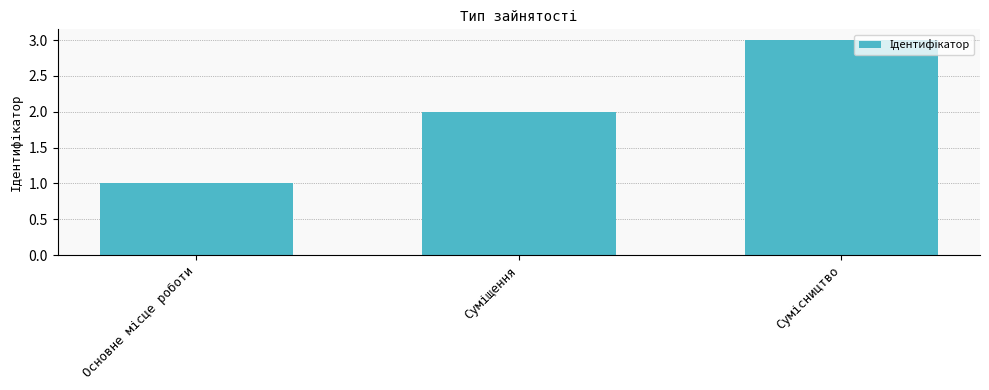

What is the sum of all values?

6